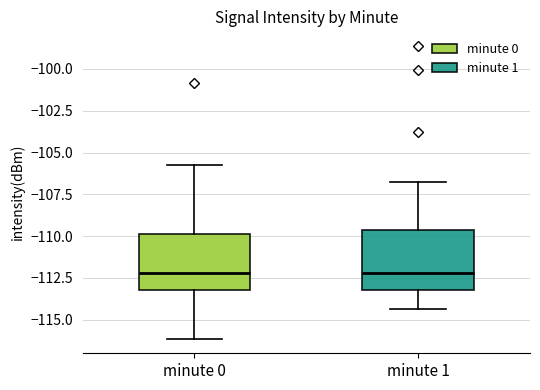

Reading left to right, transcribe this box plot: for each box, give where its median line is, the range the box spans, and where its two whiskers end, as read against the y-axis. The values are not printed on the chart, so give them approximately, as read against the axis.

minute 0: median -112.0, box -113.0 to -110.0, whiskers -116.0 to -105.5
minute 1: median -112.0, box -113.0 to -109.5, whiskers -114.5 to -107.0